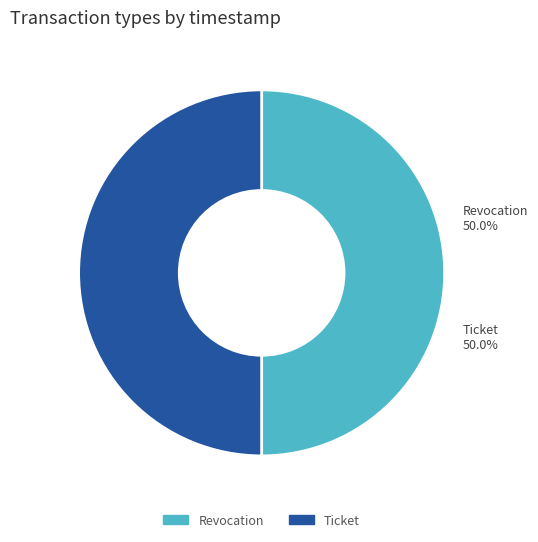

What is the ratio of the value at Ticket to the value at Revocation?

1.0